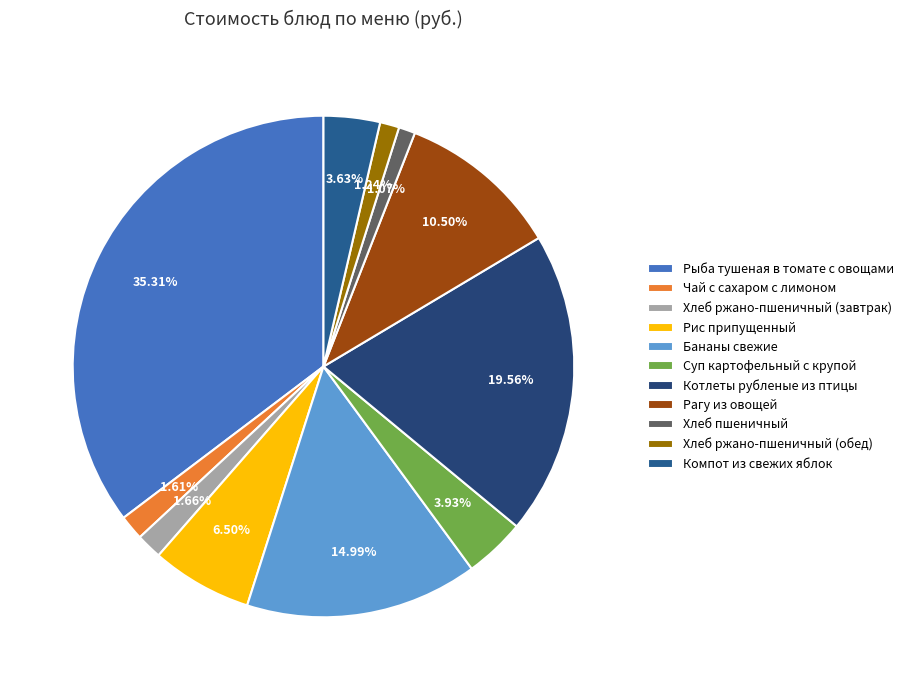

Rank the categories by value from highest to lowest.

Рыба тушеная в томате с овощами, Котлеты рубленые из птицы, Бананы свежие, Рагу из овощей, Рис припущенный, Суп картофельный с крупой, Компот из свежих яблок, Хлеб ржано-пшеничный (завтрак), Чай с сахаром с лимоном, Хлеб ржано-пшеничный (обед), Хлеб пшеничный